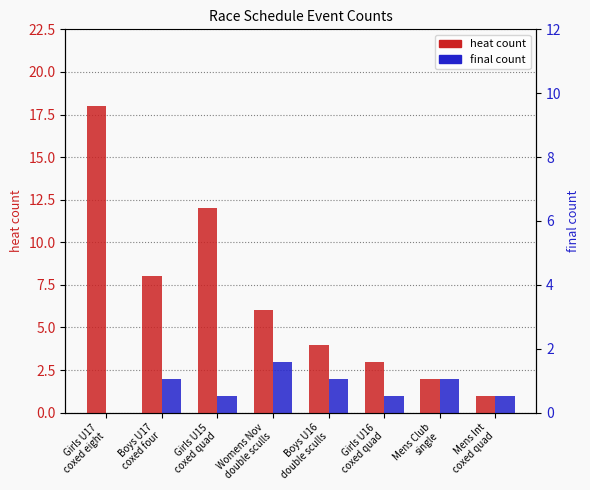

Reading left to right, transcribe all the data shown in this chart.

heat: Girls U17
coxed eight=18	Boys U17
coxed four=8	Girls U15
coxed quad=12	Womens Nov
double sculls=6	Boys U16
double sculls=4	Girls U16
coxed quad=3	Mens Club
single=2	Mens Int
coxed quad=1
final: Girls U17
coxed eight=0	Boys U17
coxed four=2	Girls U15
coxed quad=1	Womens Nov
double sculls=3	Boys U16
double sculls=2	Girls U16
coxed quad=1	Mens Club
single=2	Mens Int
coxed quad=1